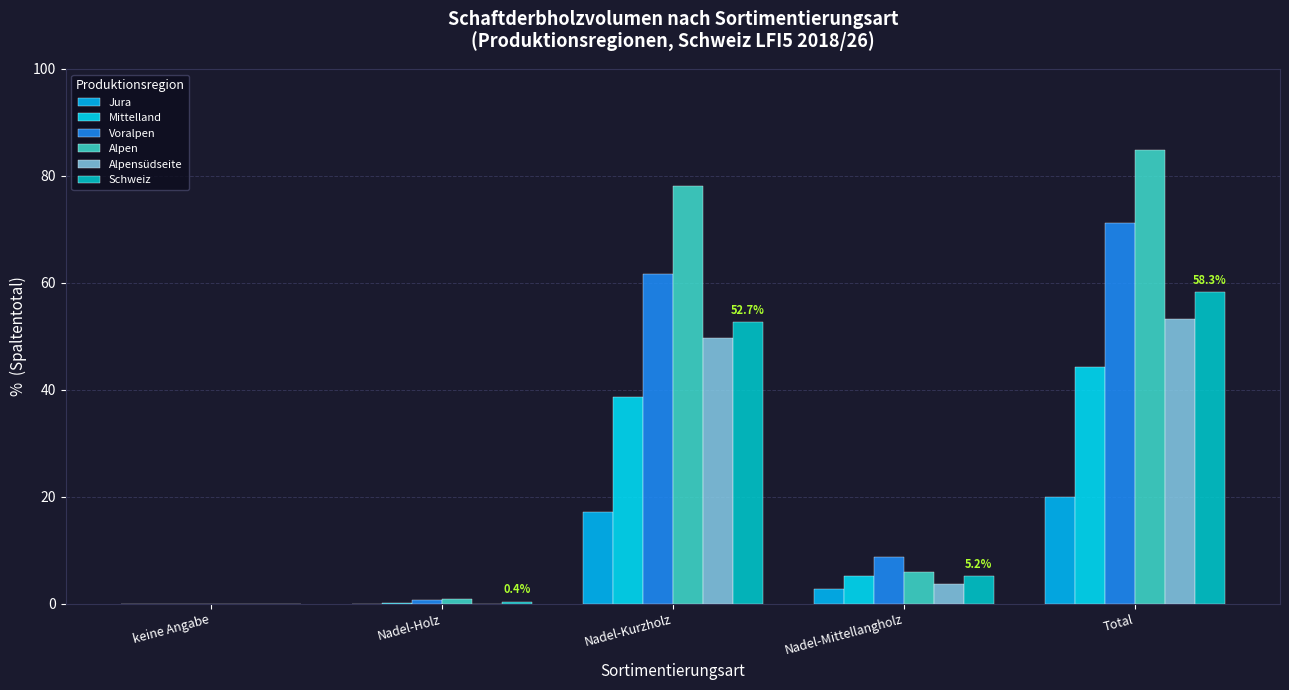

Reading right to left, list all the values displayed in this chart.

Jura: Total=19.9	Nadel-Mittellangholz=2.8	Nadel-Kurzholz=17.1	Nadel-Holz=0.0	keine Angabe=0.0
Mittelland: Total=44.2	Nadel-Mittellangholz=5.2	Nadel-Kurzholz=38.7	Nadel-Holz=0.2	keine Angabe=0.0
Voralpen: Total=71.2	Nadel-Mittellangholz=8.8	Nadel-Kurzholz=61.7	Nadel-Holz=0.7	keine Angabe=0.0
Alpen: Total=84.8	Nadel-Mittellangholz=5.9	Nadel-Kurzholz=78.1	Nadel-Holz=0.8	keine Angabe=0.0
Alpensüdseite: Total=53.2	Nadel-Mittellangholz=3.6	Nadel-Kurzholz=49.6	Nadel-Holz=0.0	keine Angabe=0.0
Schweiz: Total=58.3	Nadel-Mittellangholz=5.2	Nadel-Kurzholz=52.7	Nadel-Holz=0.4	keine Angabe=0.0